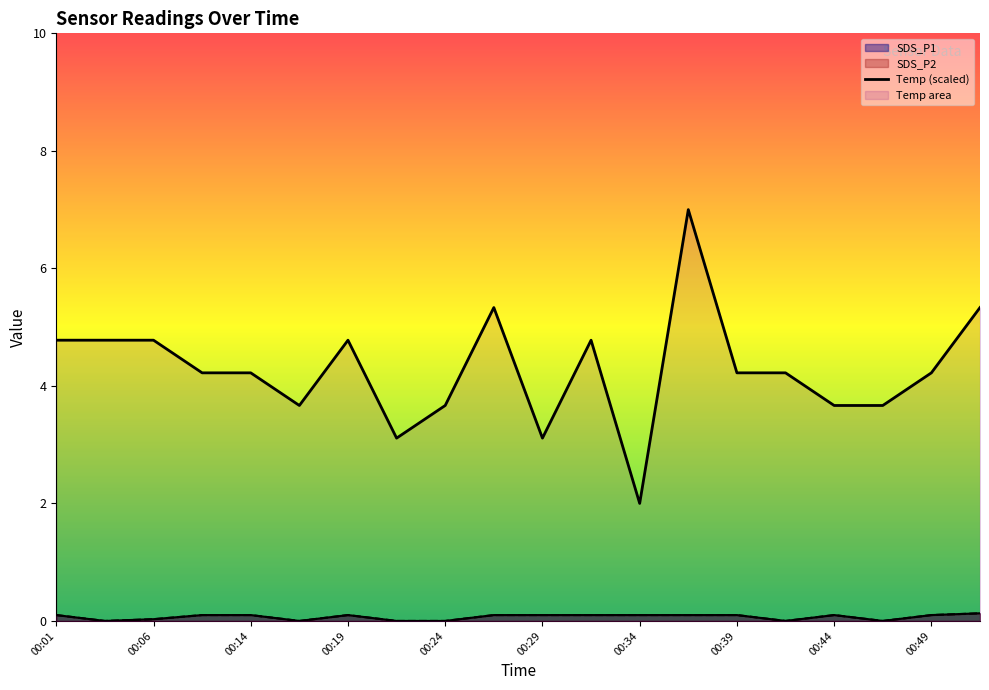

Does the chart display data point markers on the line(s)?

No